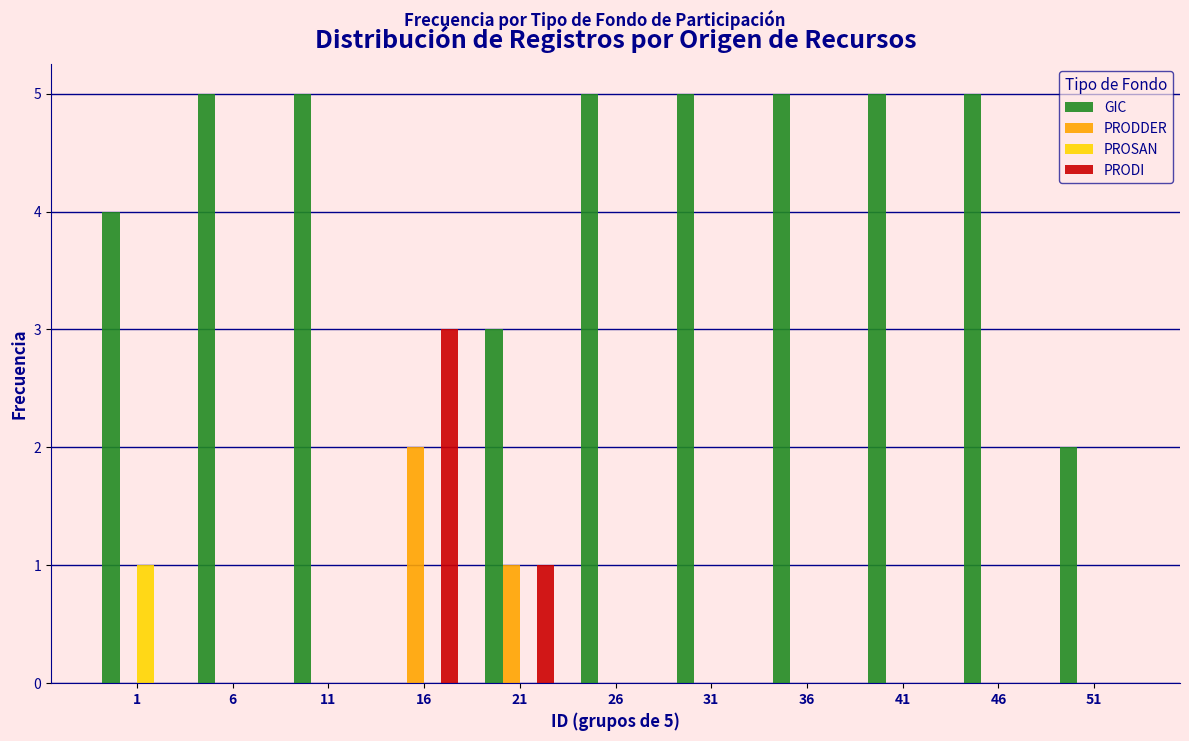

The PROSAN series shows 0 at 11. True or false?

True